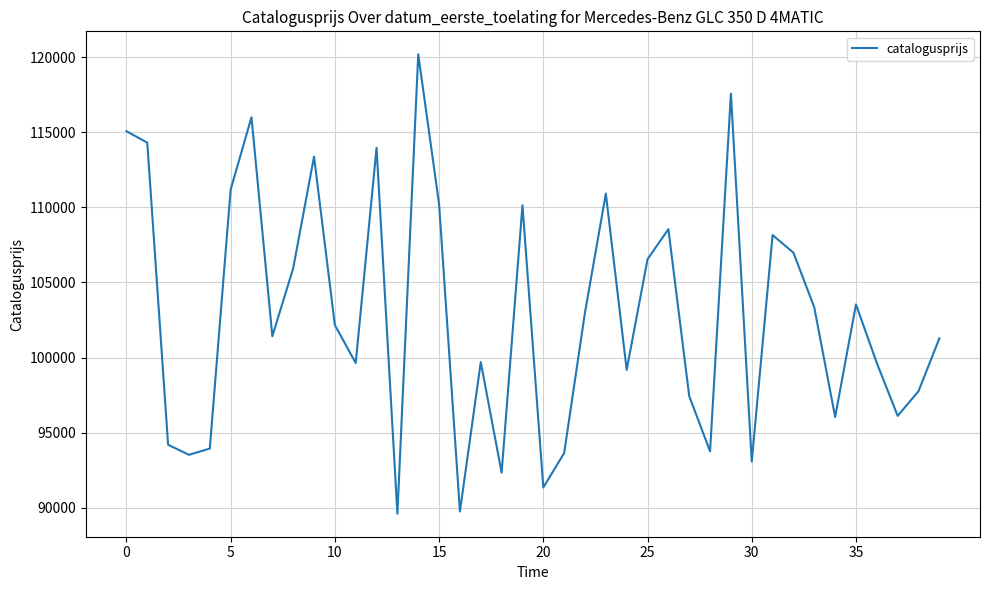

What is the maximum value shown in the chart?

120184